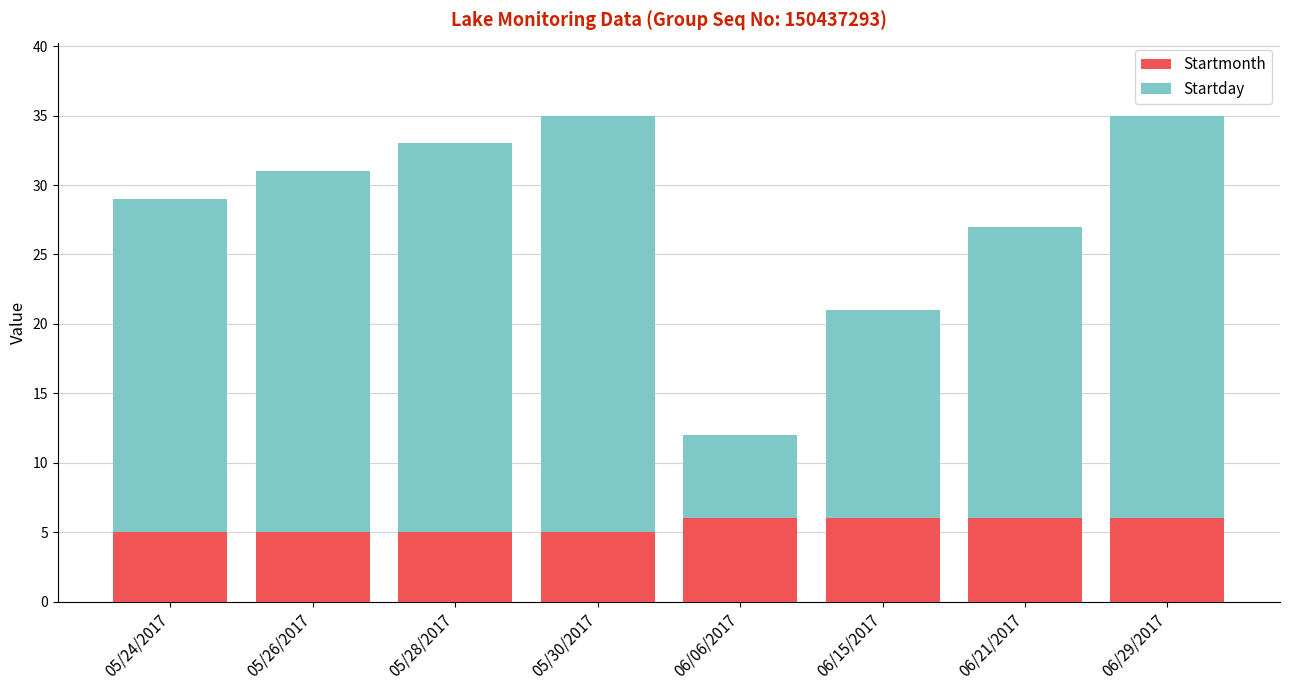

True or false: Startmonth has a value of 10 at 06/29/2017.

False